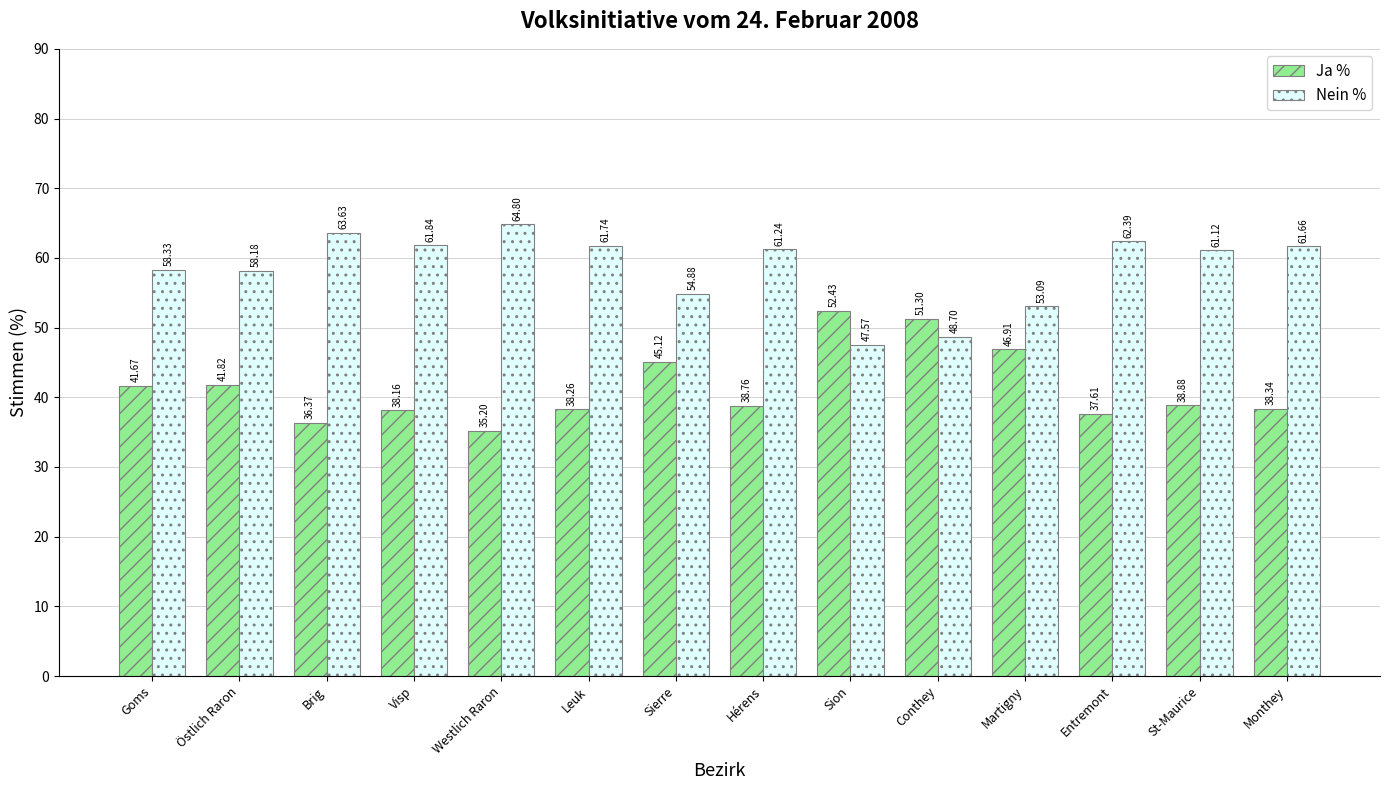

What is the total value across all series at Goms?

100.0